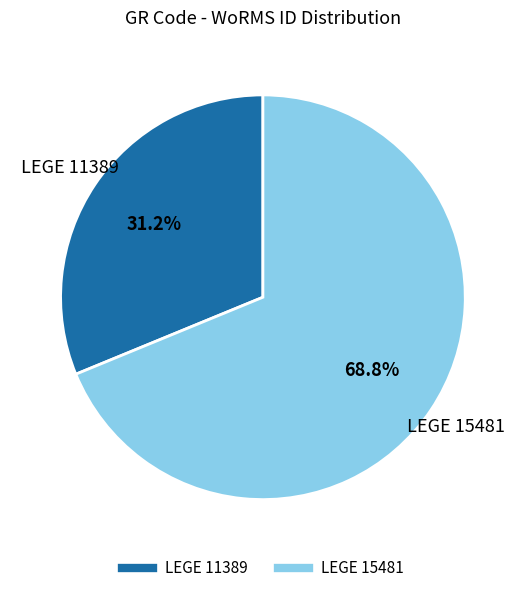

The LEGE 15481 slice represents 62% of the pie. True or false?

False